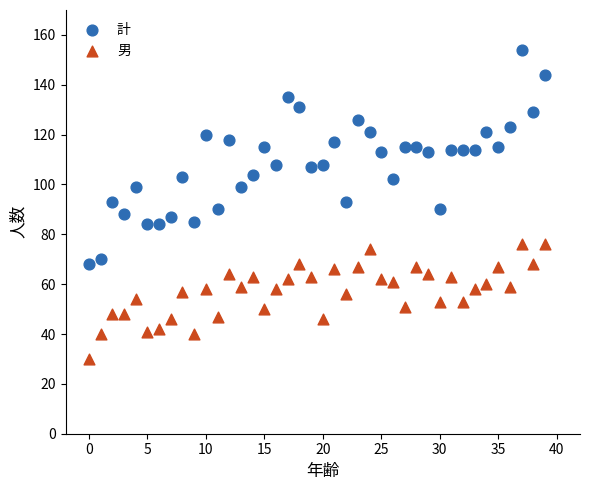

Which series has the widest spread of Y values?

計